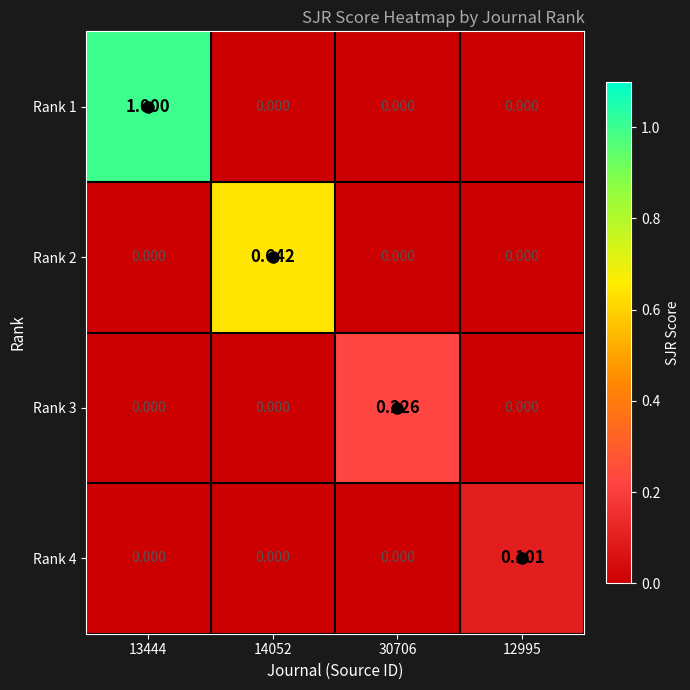

Count the number of categories in the chart.

4